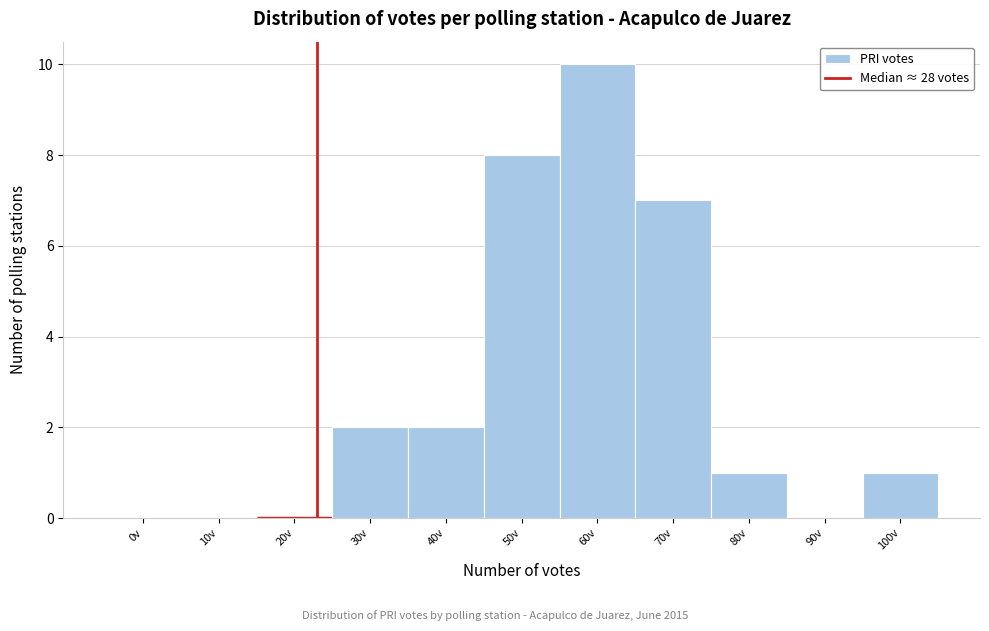

Reading right to left, extract all data points from this chart.

100v=1	90v=0	80v=1	70v=7	60v=10	50v=8	40v=2	30v=2	20v=0	10v=0	0v=0